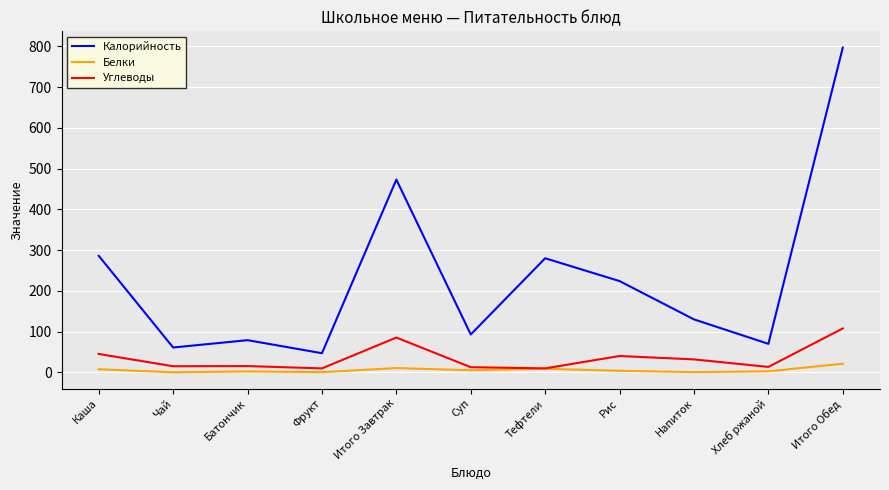

Does the chart display data point markers on the line(s)?

No